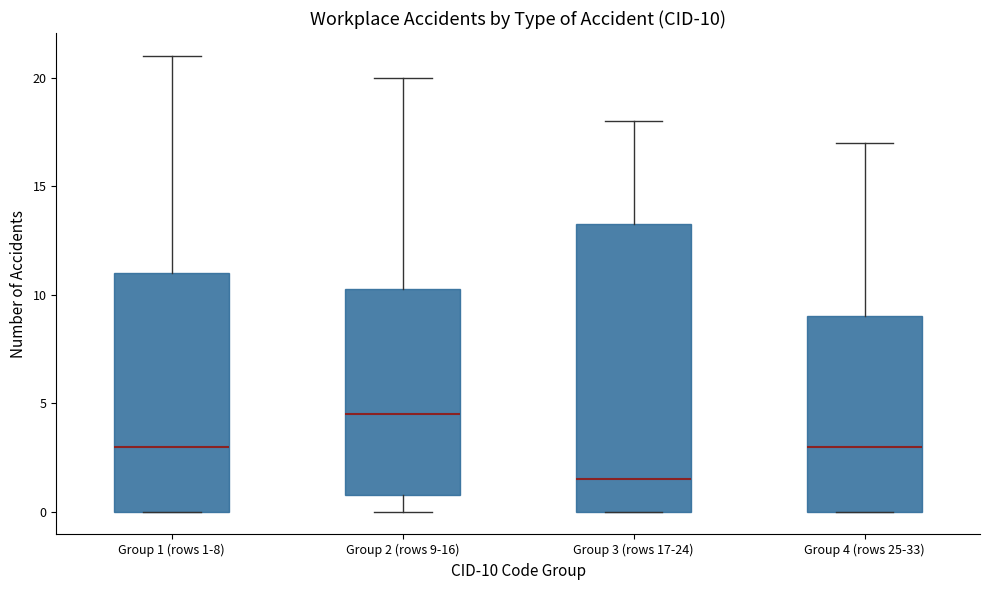

Which box is the tallest, from its lower edge to its upper edge?

Group 3 (rows 17-24)